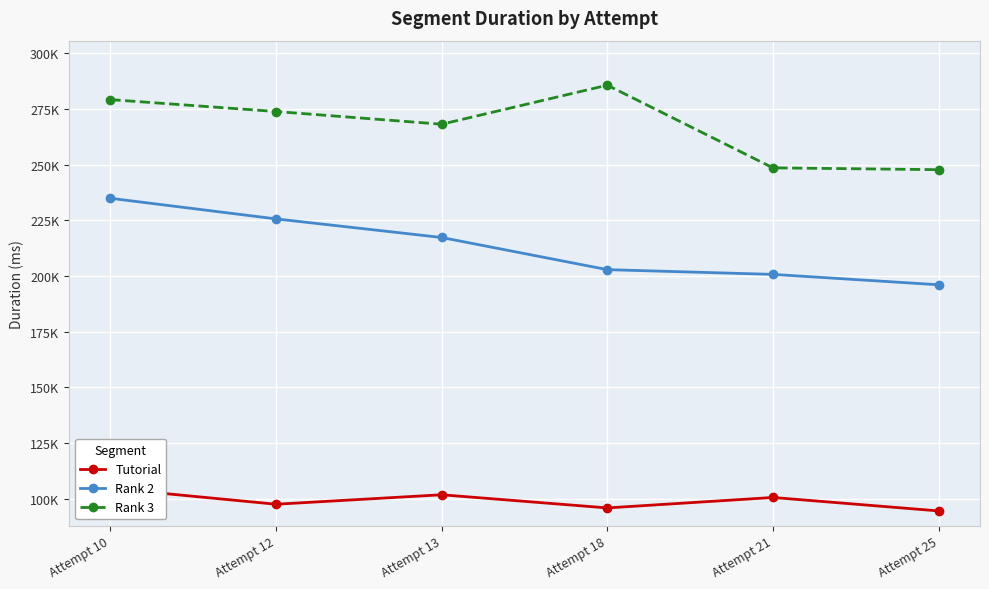

Is it true that Rank 3 equals 177961 at Attempt 18?

False